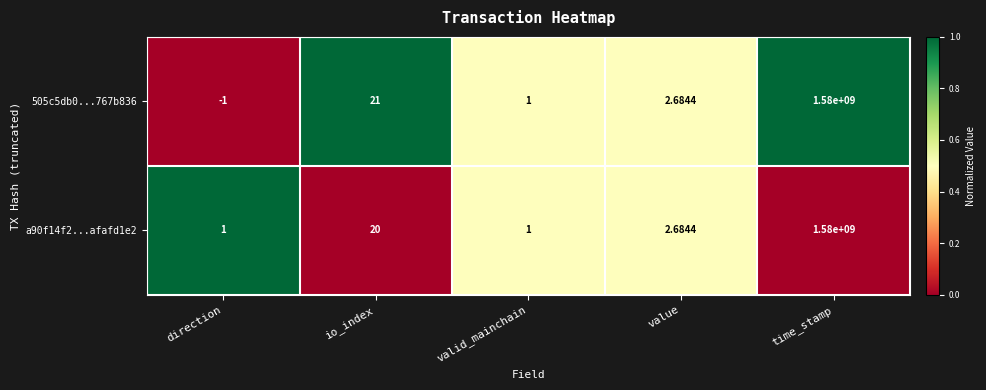

List the series in order of their overall mean, highest first.

a90f14f2...afafd1e2, 505c5db0...767b836